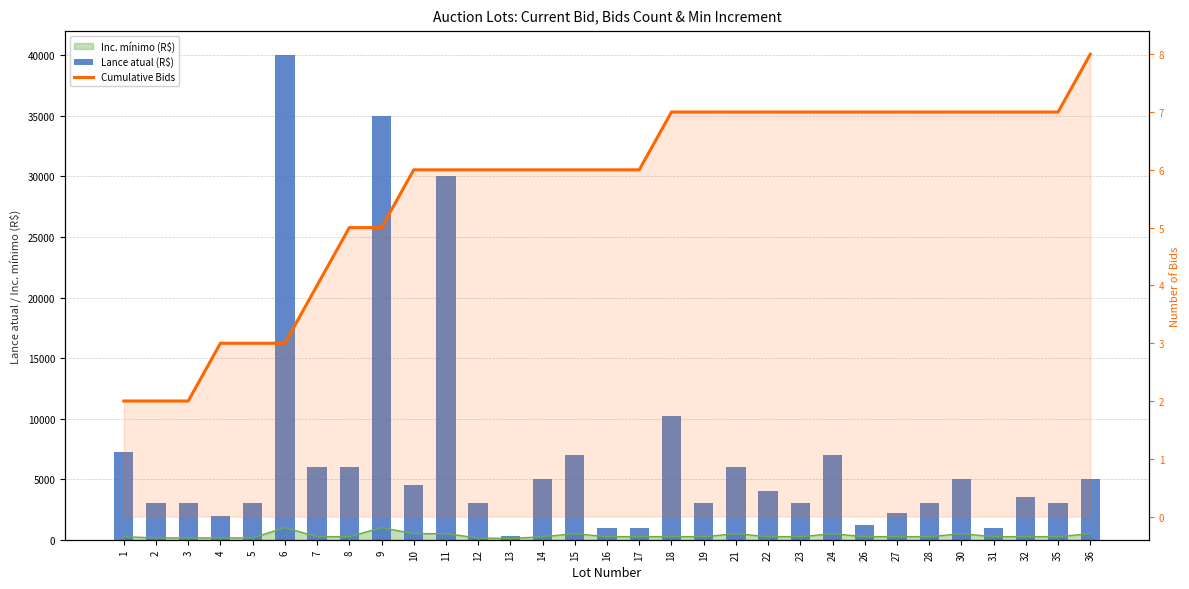

How many groups of bars are there?

31